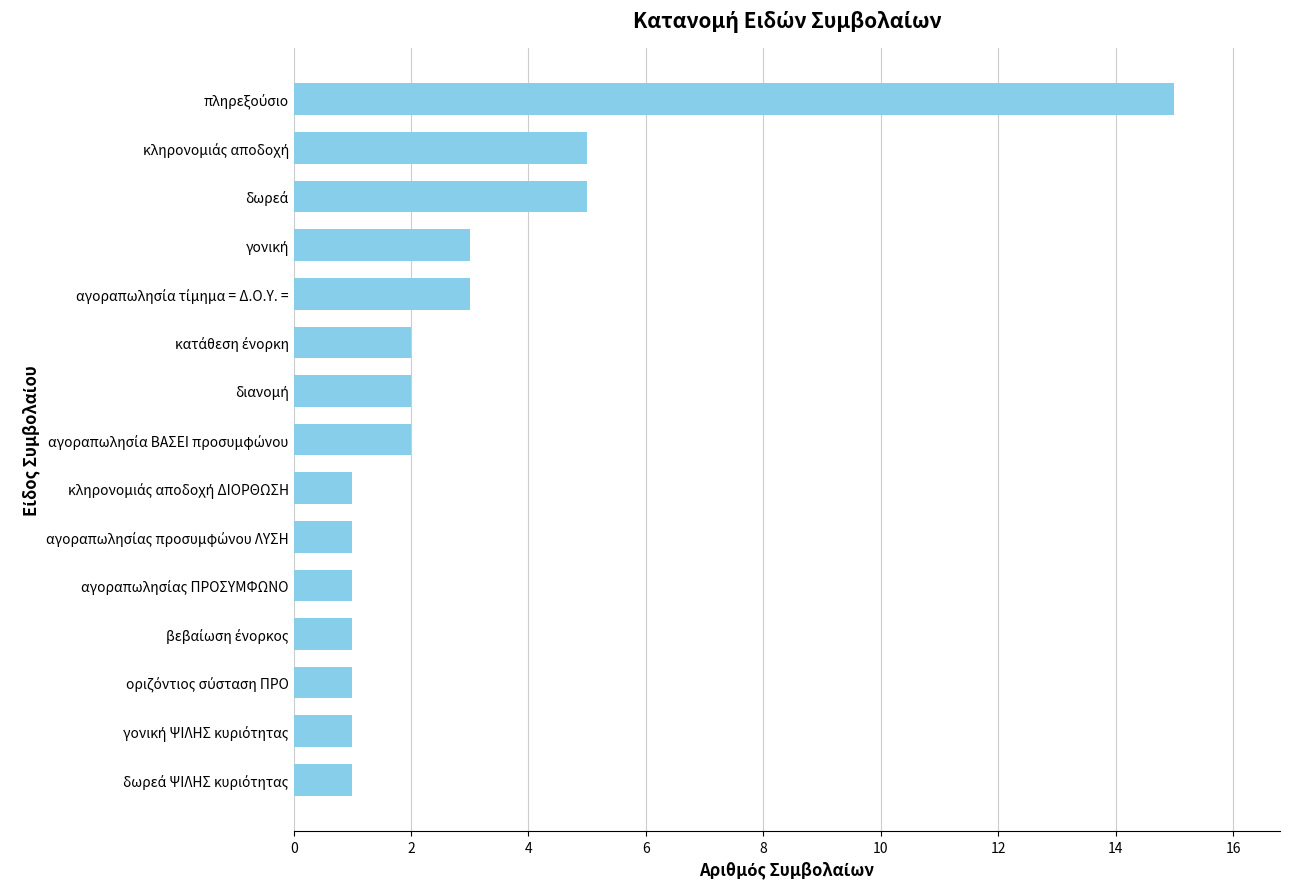

What is the sum of all values?

44